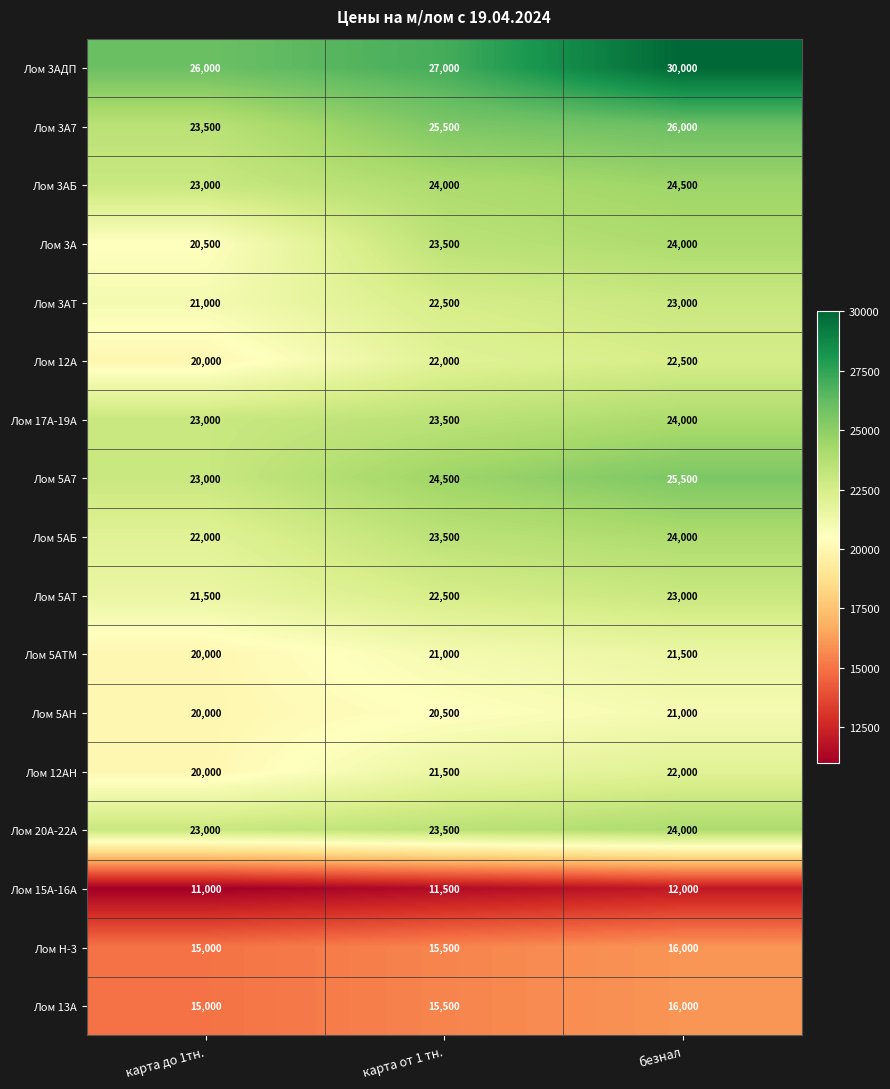

Which category has the lowest value across all series?

карта до 1тн.